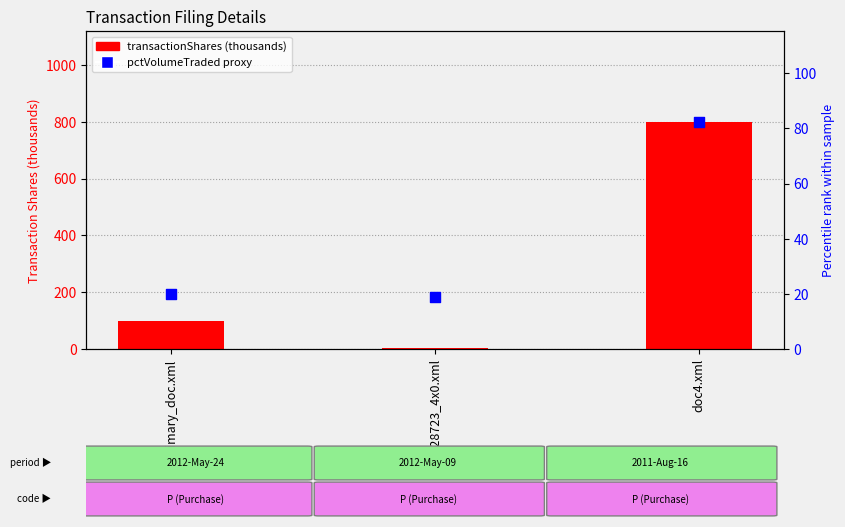

Which series reaches the minimum Y coordinate?

transactionShares (thousands)